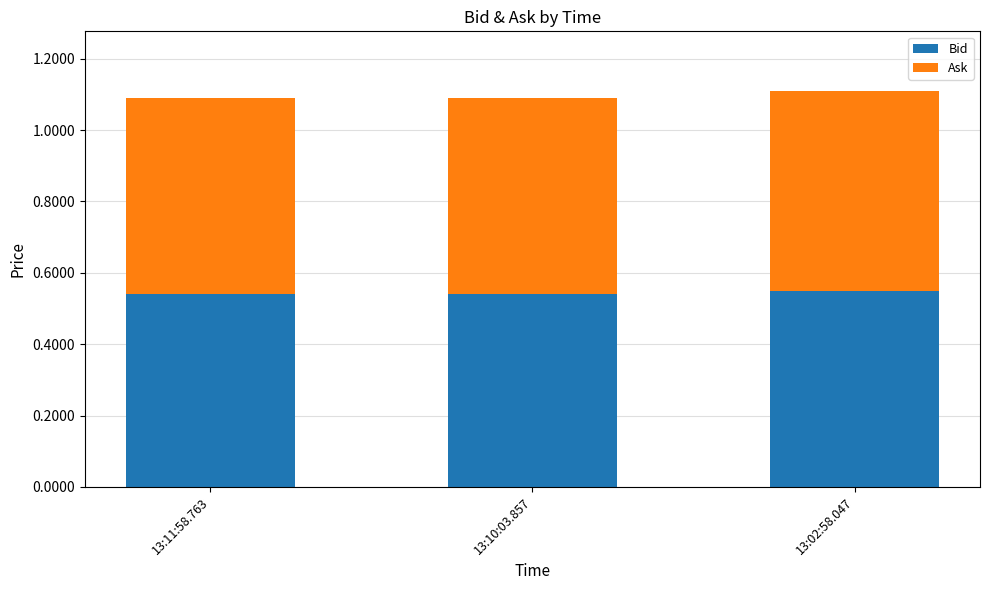

What is the total value across all series at 13:02:58.047?

1.1